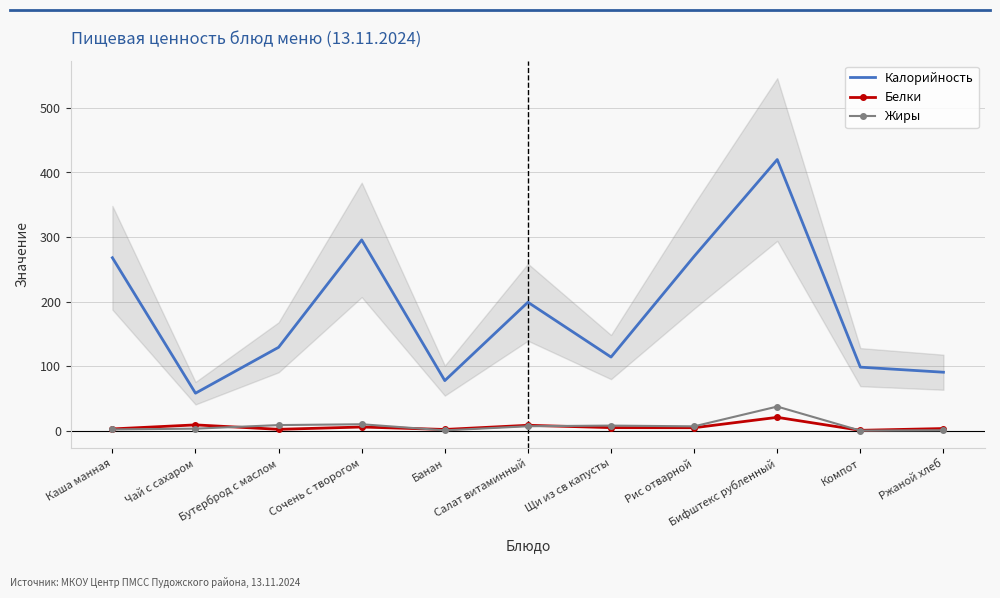

At which category does Жиры reach its first local peak?

Сочень с творогом